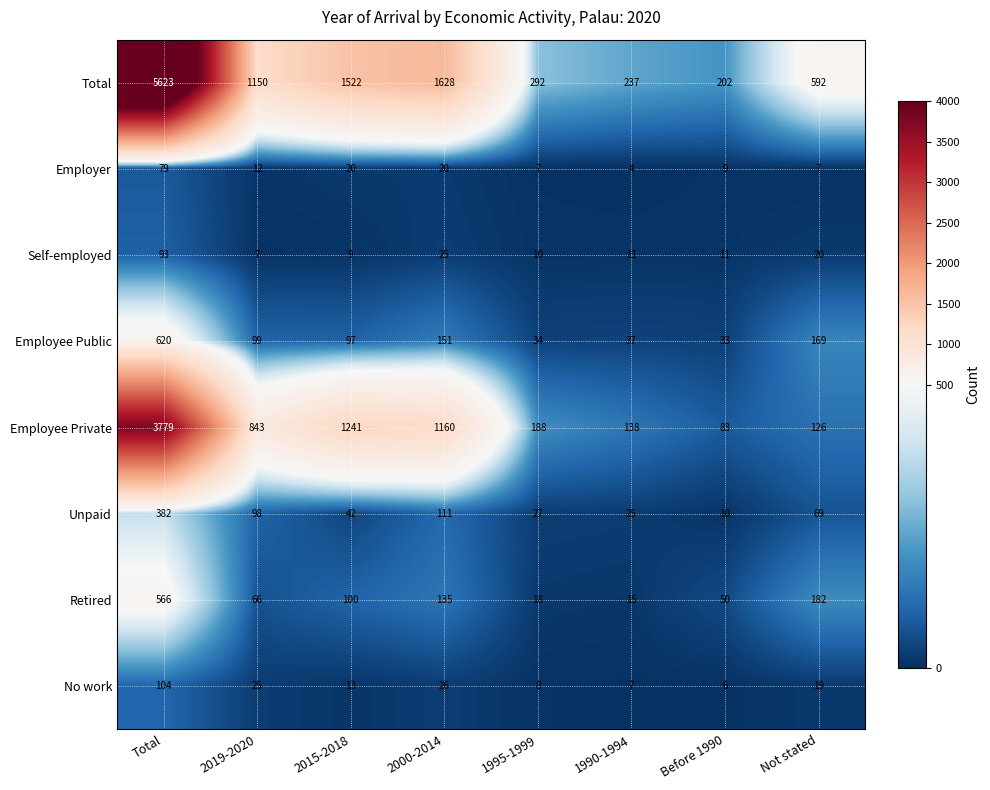

Where is Total nearest to the value 2912?

2000-2014